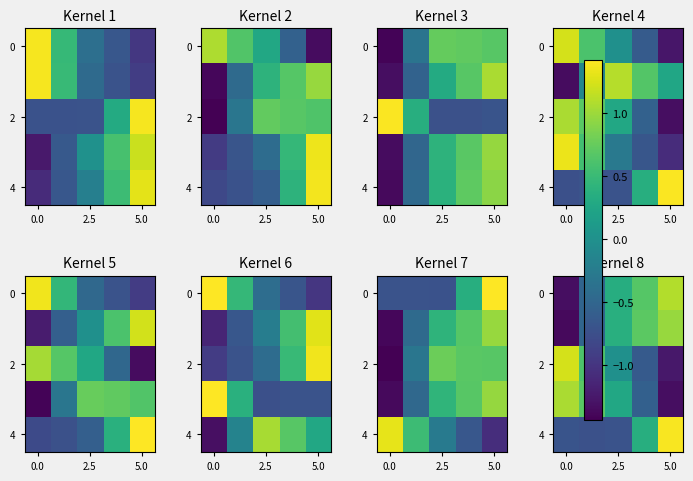

What is the difference between the highest and lowest values at 5.0?

2.7